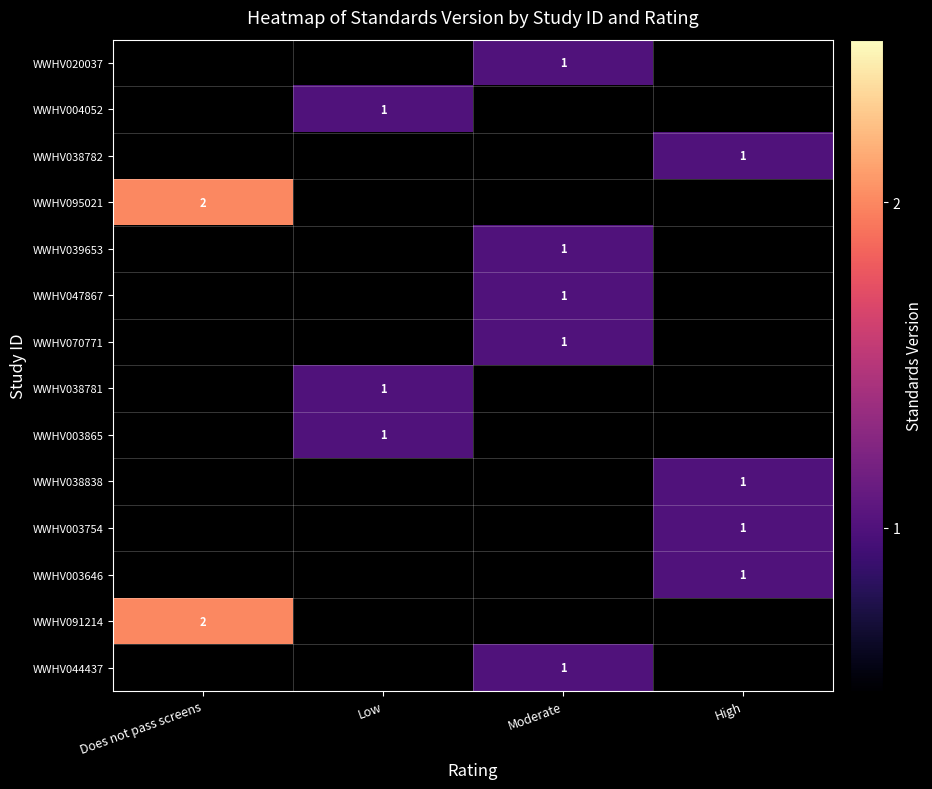

The value of WWHV095021 at Does not pass screens is 3. True or false?

False